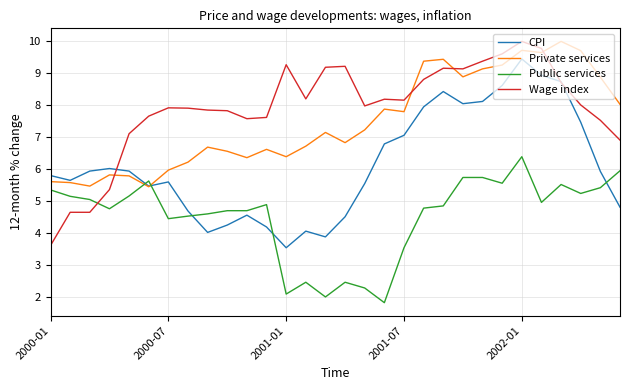

True or false: CPI and Wage index cross at least once.

True